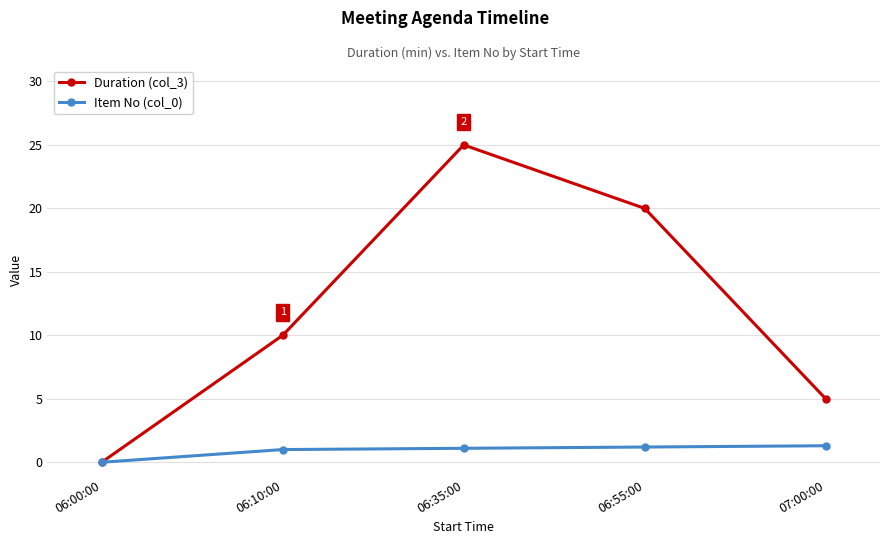

Read the Item No (col_0) value at 06:55:00.

1.2